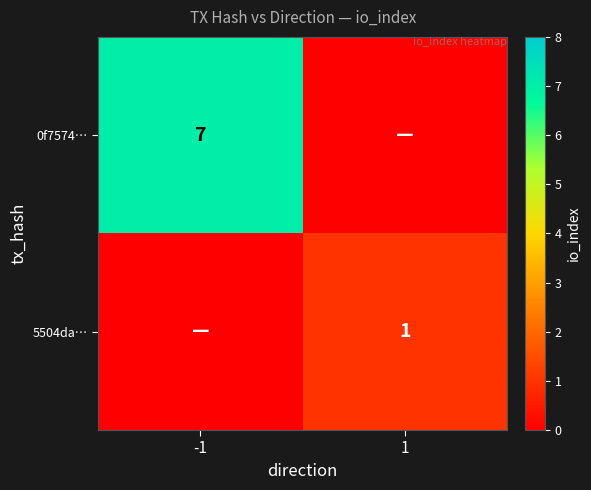

Between -1 and 1, which is larger?

-1